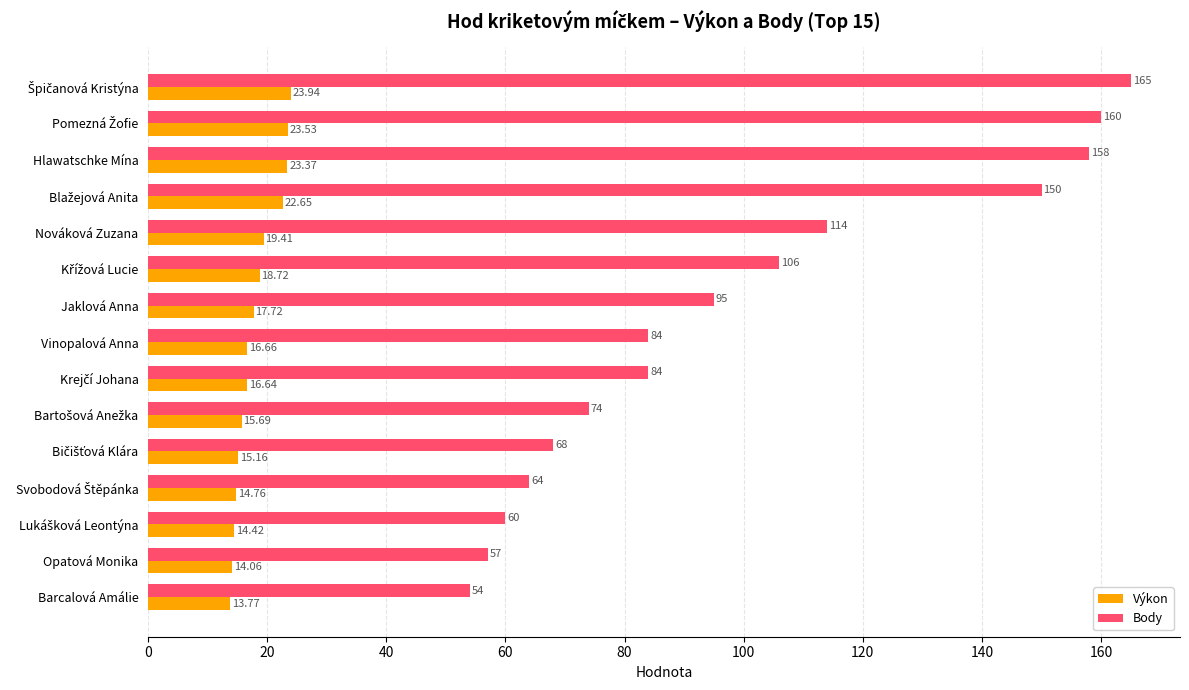

At which label is Výkon closest to 18?

Jaklová Anna